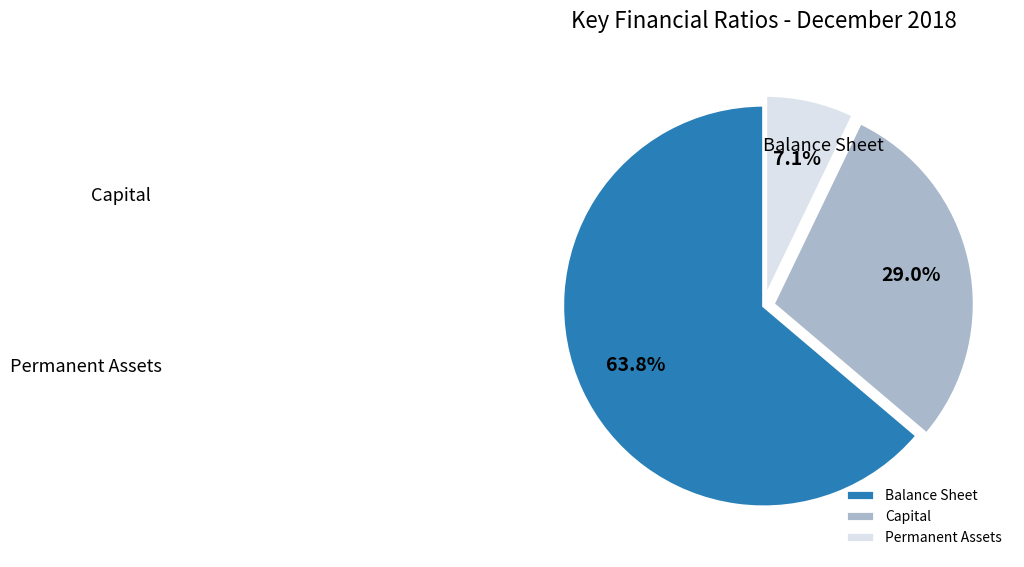

What is the ratio of the value at Capital to the value at Balance Sheet?

0.5